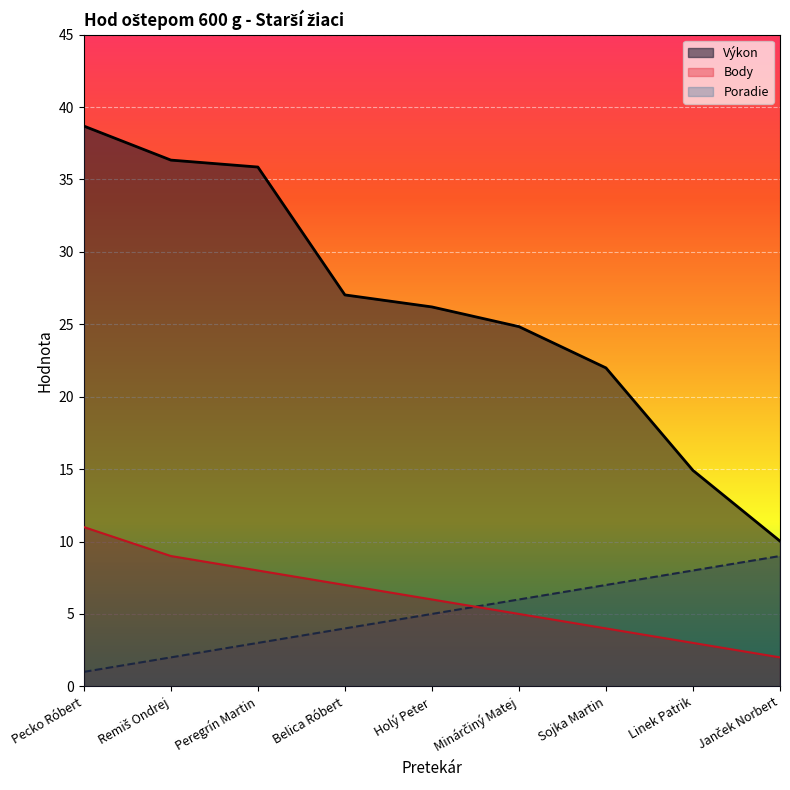

True or false: Výkon and Body cross at least once.

False